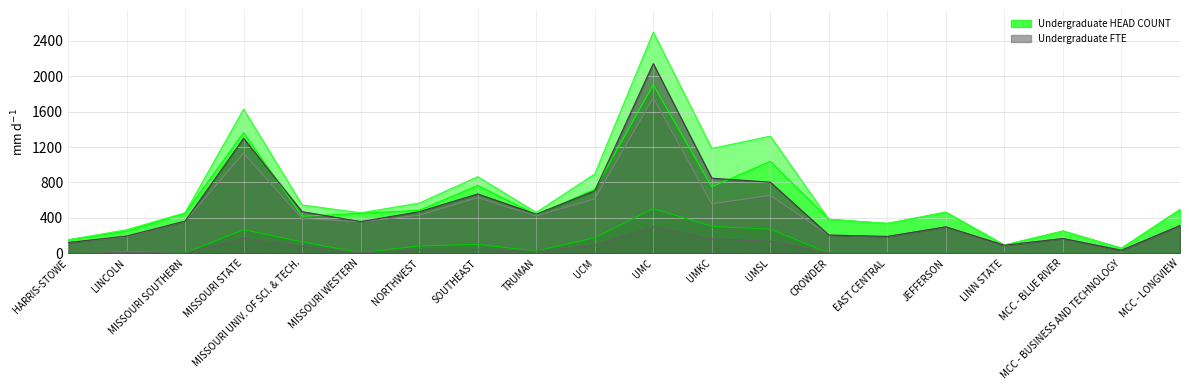

Does the chart have visible grid lines?

Yes